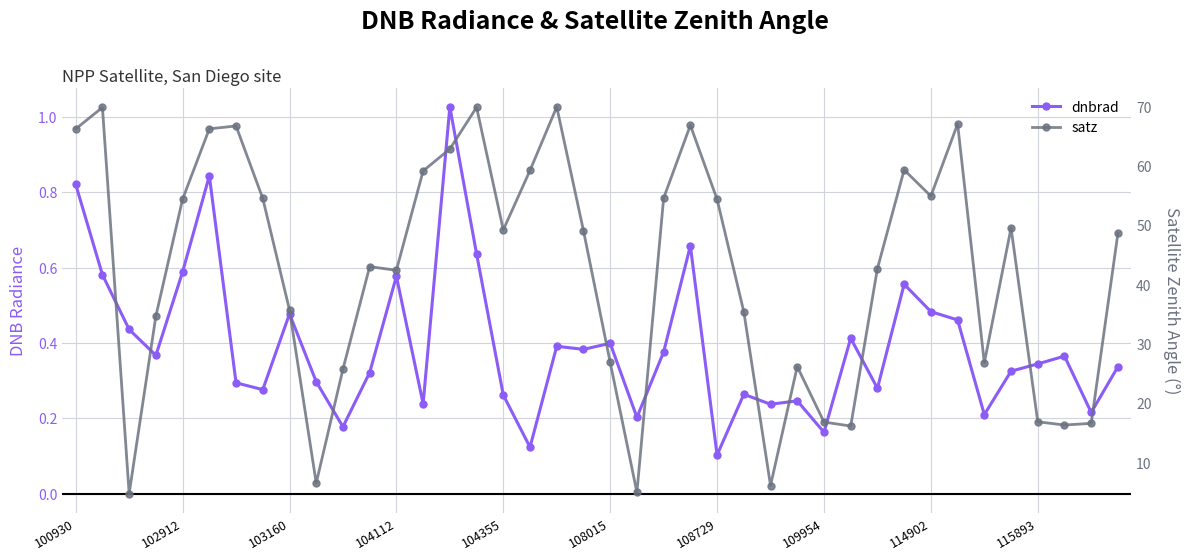

At which label does dnbrad reach its peak?

14